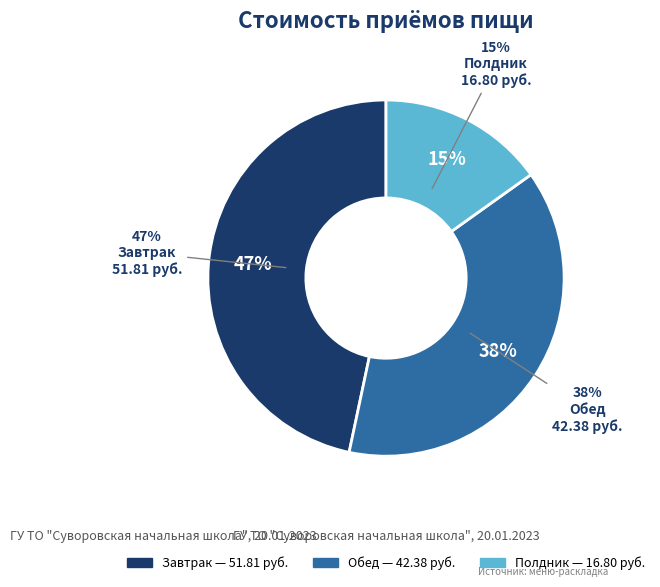

Which category has the biggest portion of the pie?

Завтрак